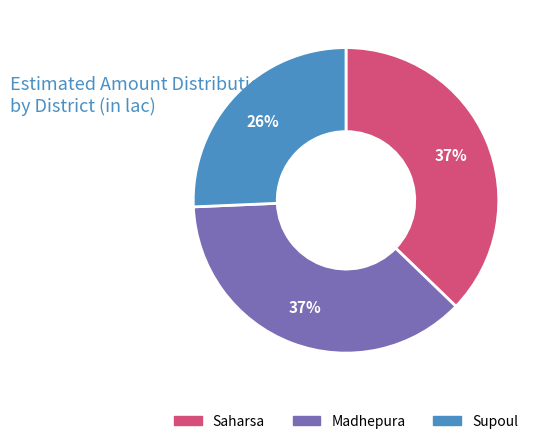

Which slice is the smallest?

Supoul